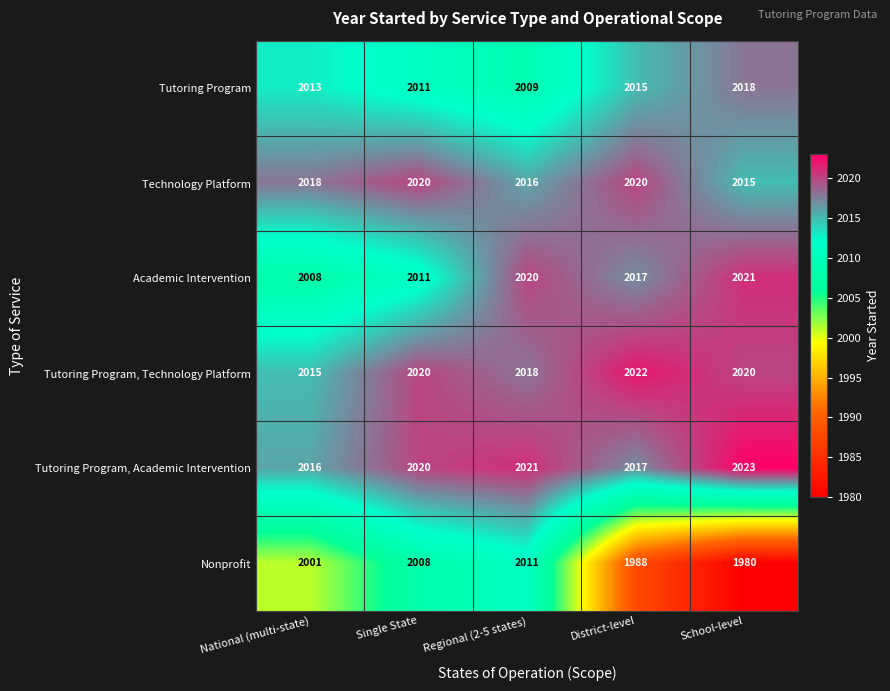

Which label corresponds to the largest value in the chart?

School-level